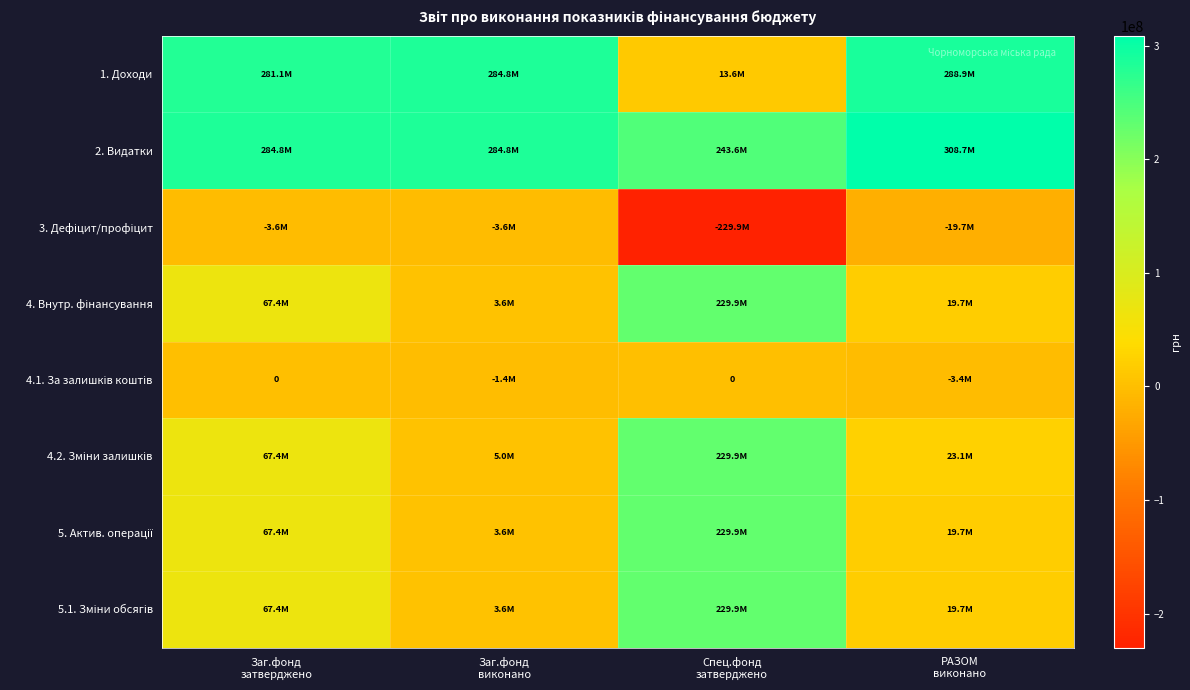

At which label is 5. Актив. операції closest to 116786692?

Заг.фонд затверджено